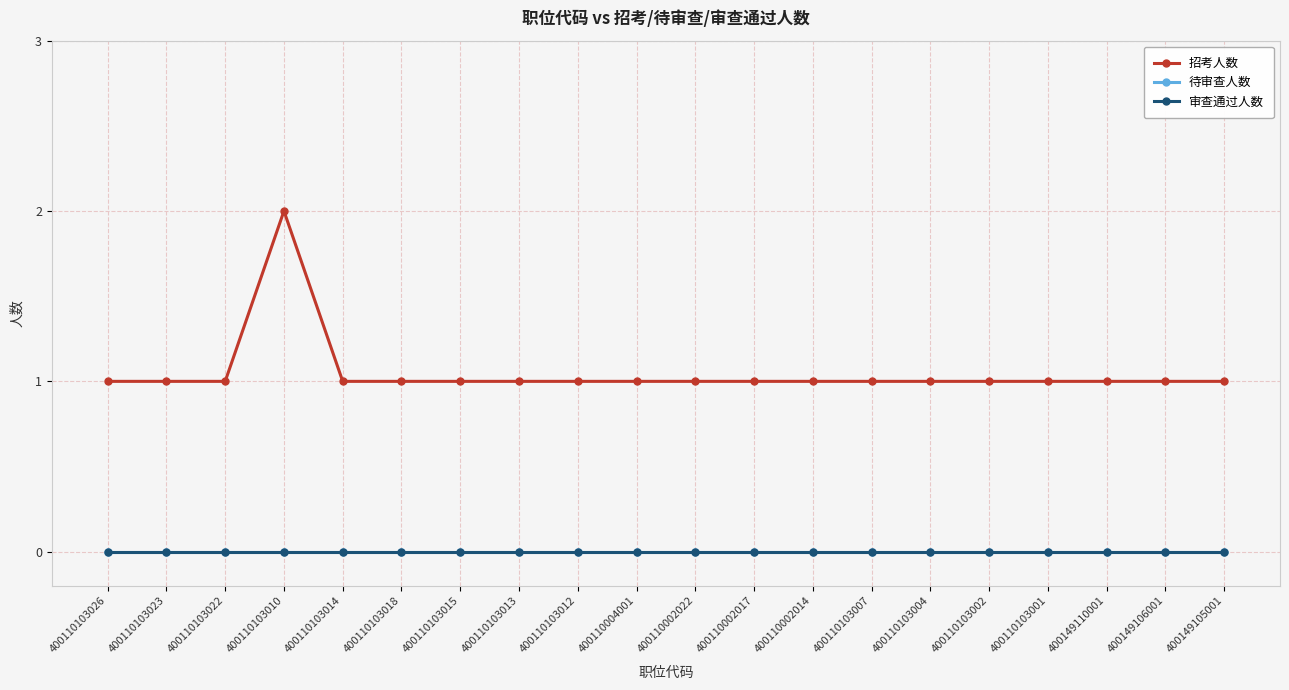

Is this an area chart (filled region under the line)?

No